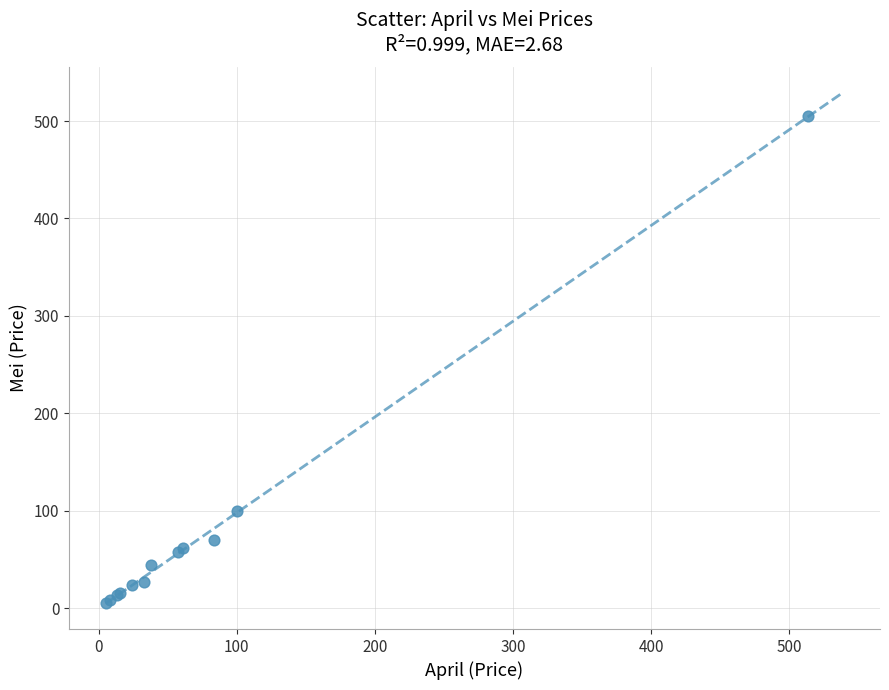

What Y value in the scatter plot is closest to 255?

100.0